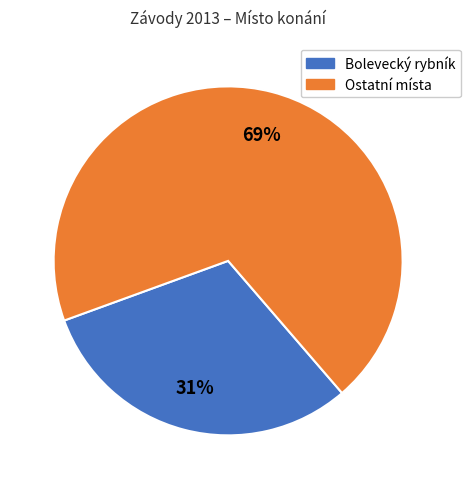

Is there any slice that represents more than half of the pie?

Yes